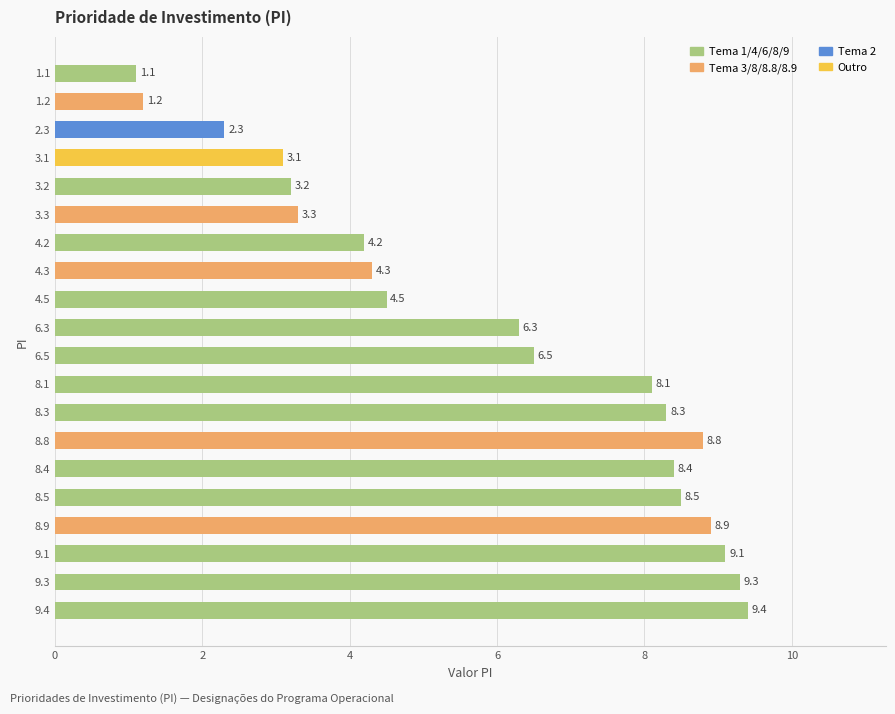

Where is the data nearest to the value 5?

4.5